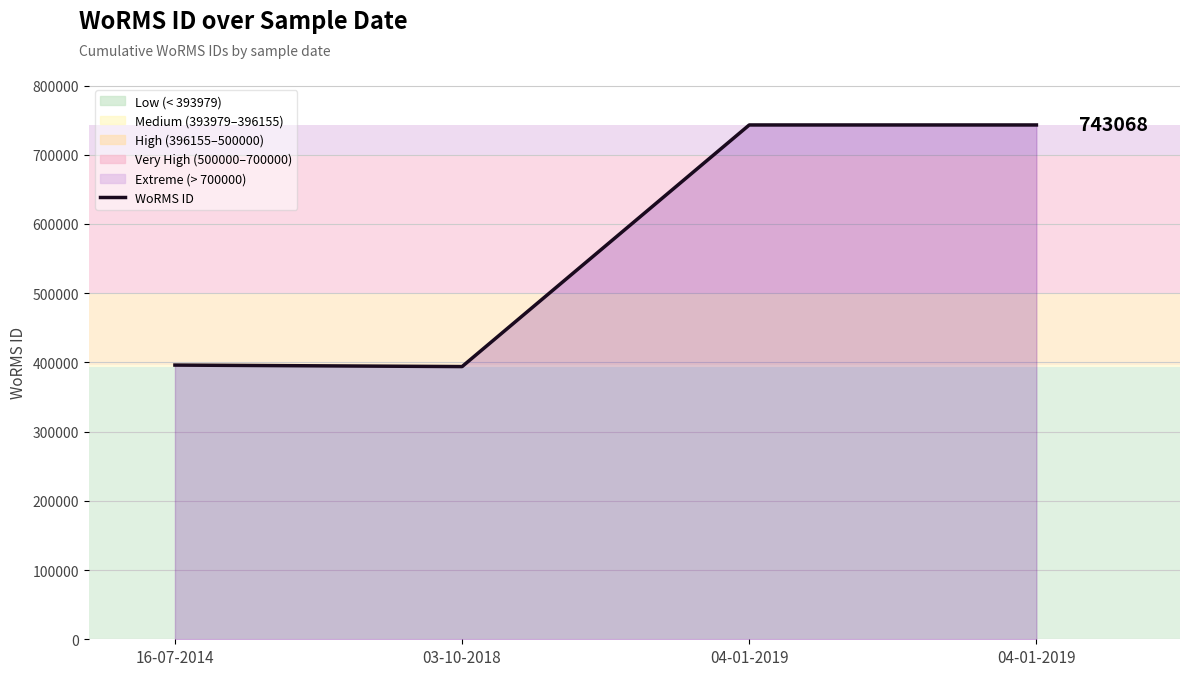

Reading left to right, what are all the values shown in this chart?

16-07-2014=396155	03-10-2018=393979	04-01-2019=743068	04-01-2019=743068